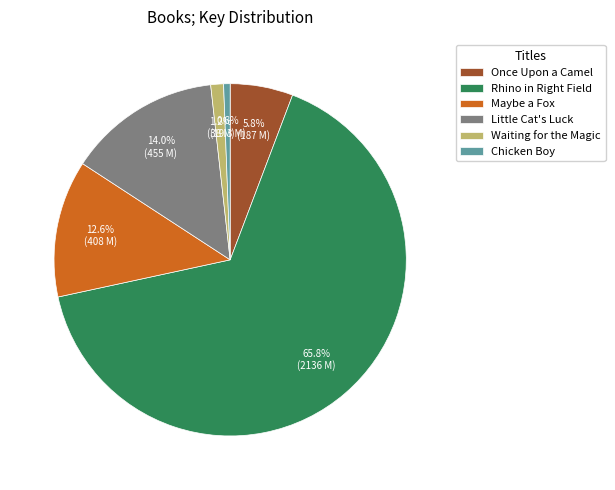

Does any single category account for the majority?

Yes